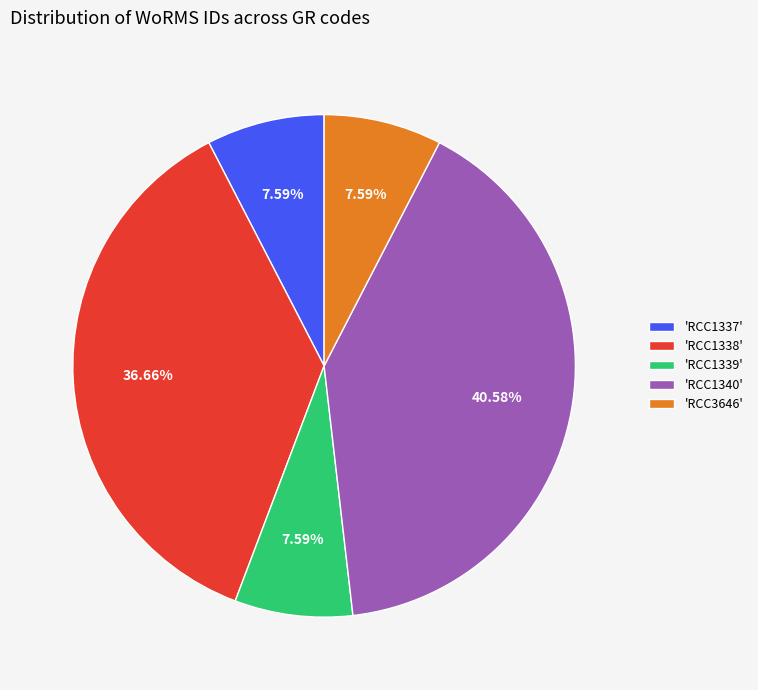

Is there any slice that represents more than half of the pie?

No